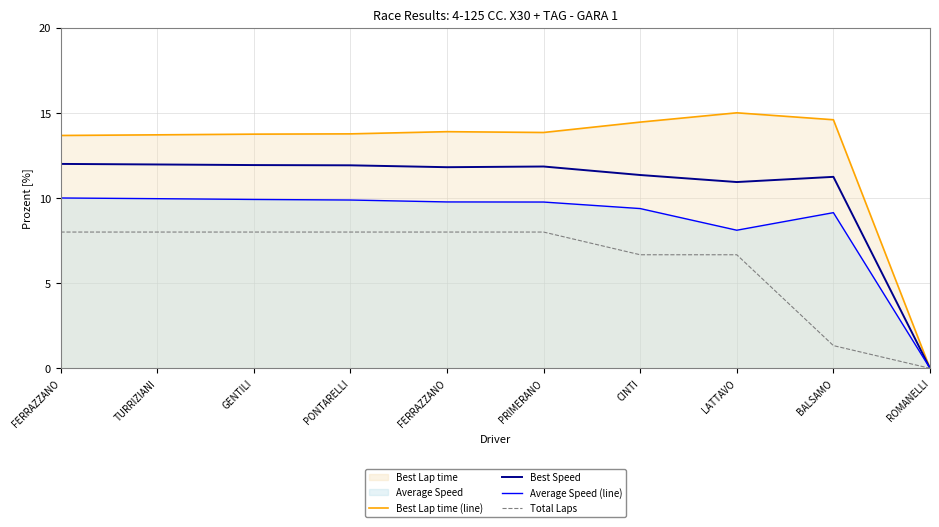

Is it true that Best Lap time (line) equals 13.8 at PRIMERANO?

True